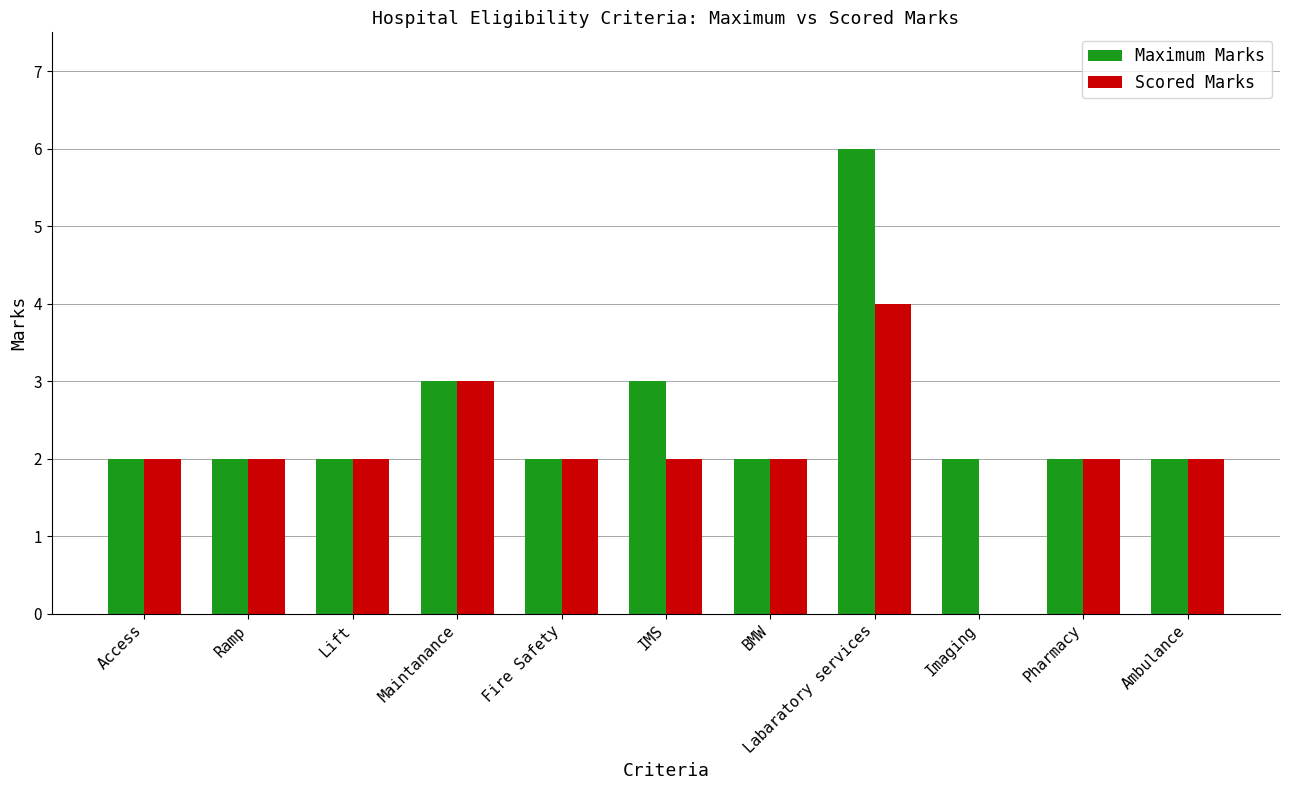

At which label does Scored Marks reach its peak?

Labaratory services